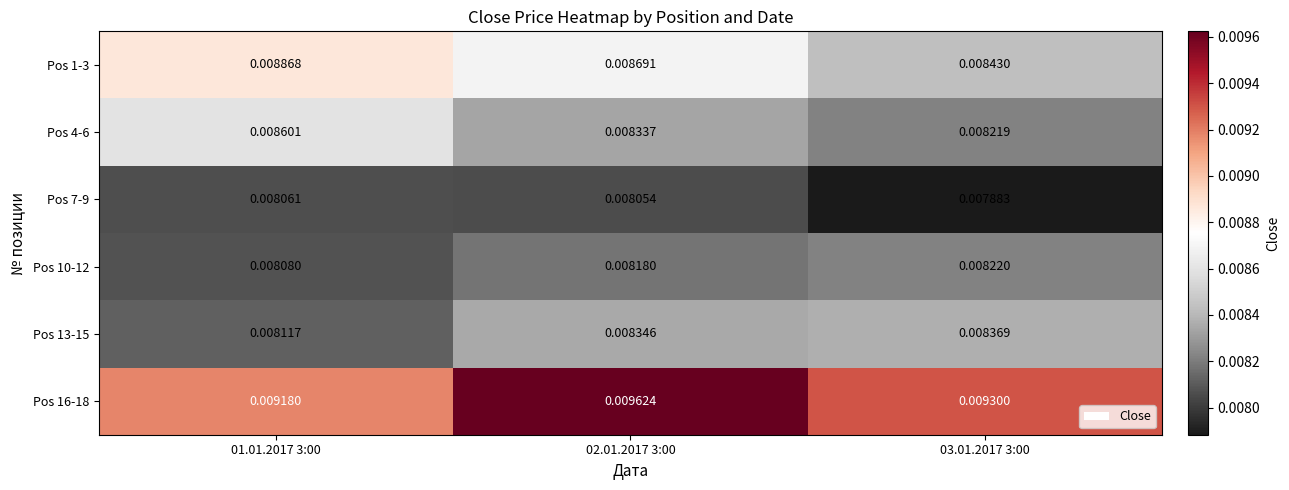

Which series has the widest spread of values?

Pos 16-18